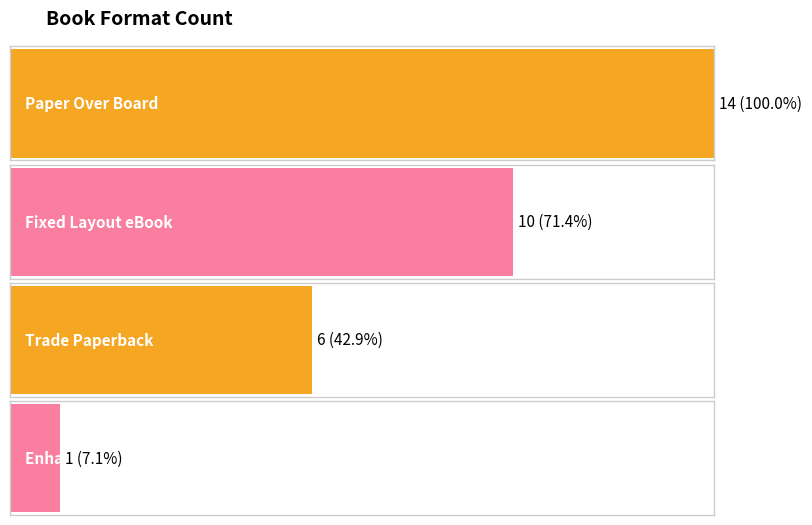

What is the change in value from Trade Paperback to Enhanced eBook?

-5